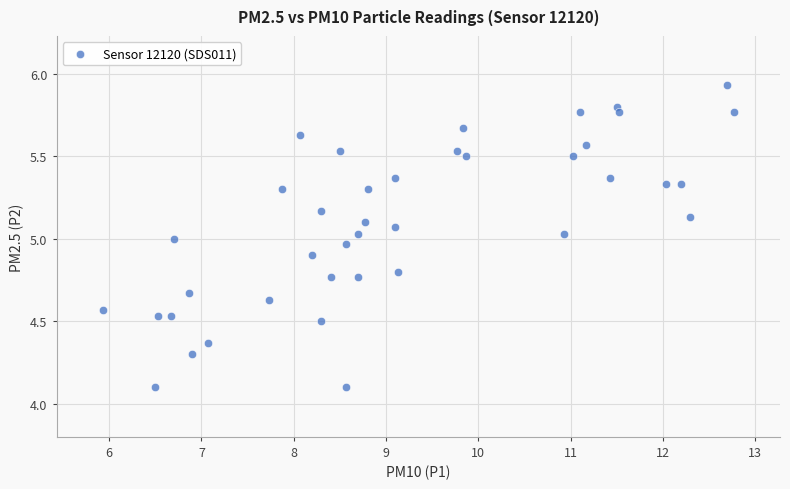

What is the range of X values (max minus min)?

6.8